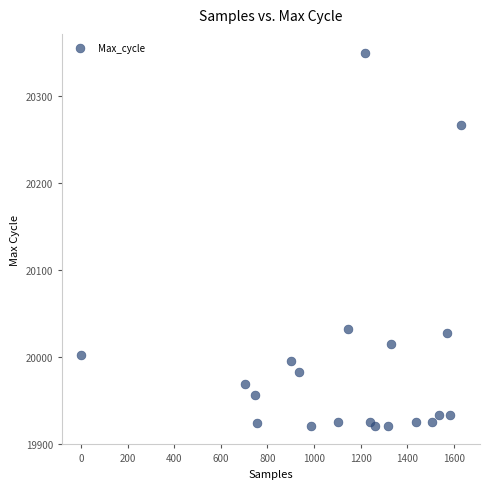

What is the range of X values (max minus min)?

1630